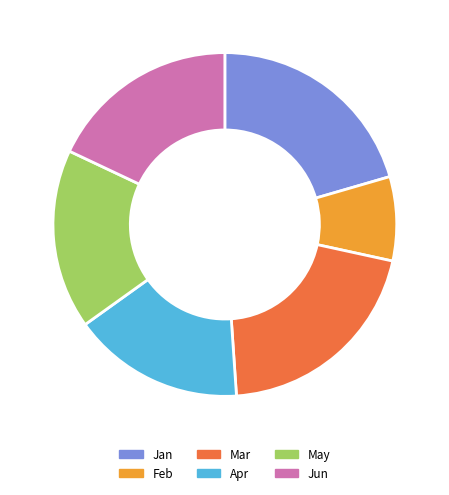

True or false: Jan accounts for 32% of the total.

False